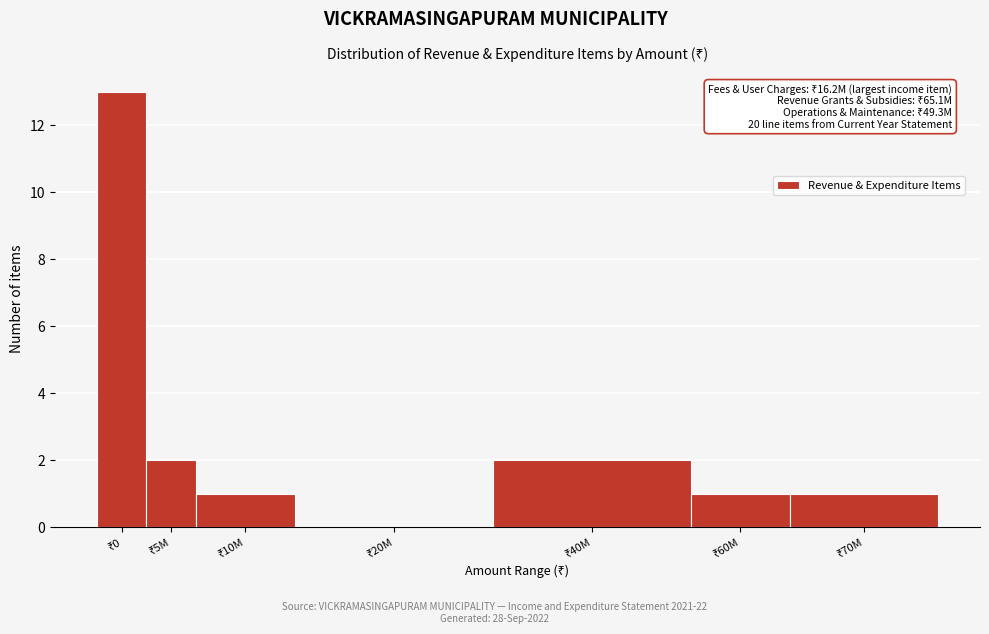

What is the greatest value displayed?

13